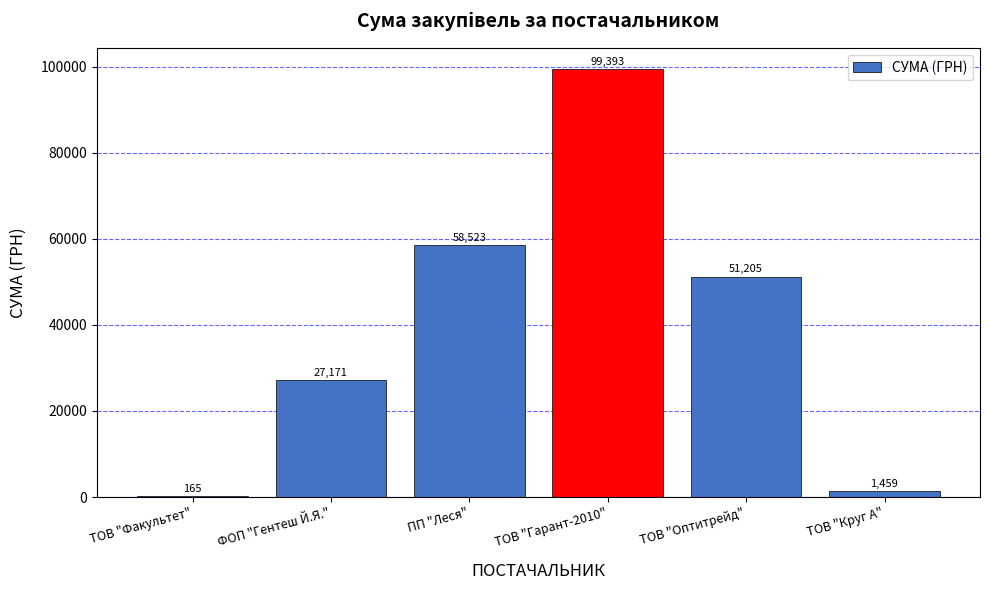

What is the sum of all values?

237916.0